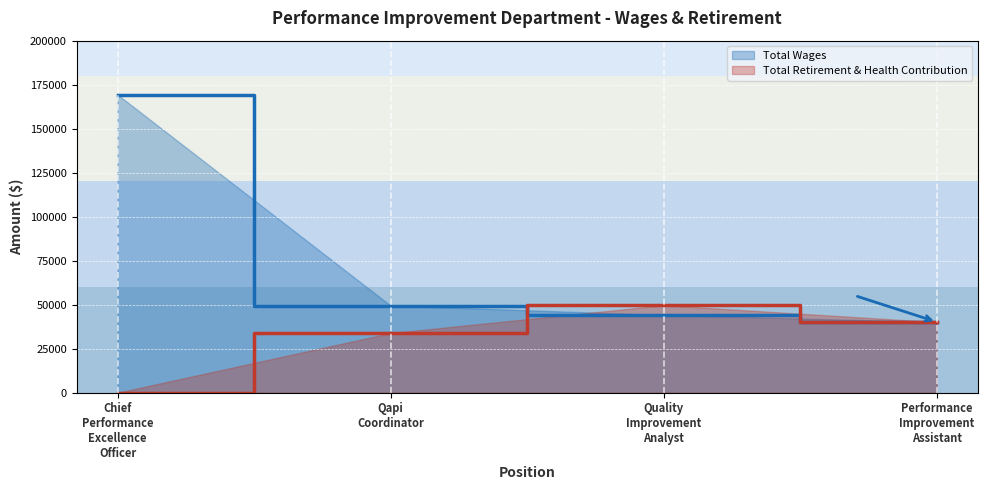

True or false: Total Retirement & Health Contribution and Total Wages cross at least once.

True